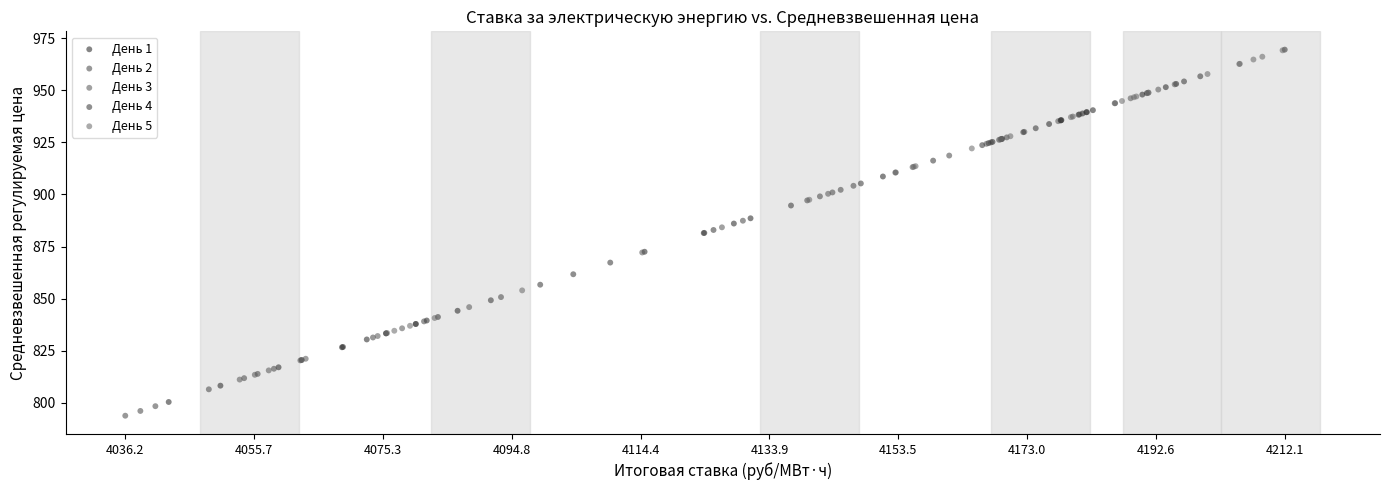

Which series has the largest Y range (max minus min)?

День 1